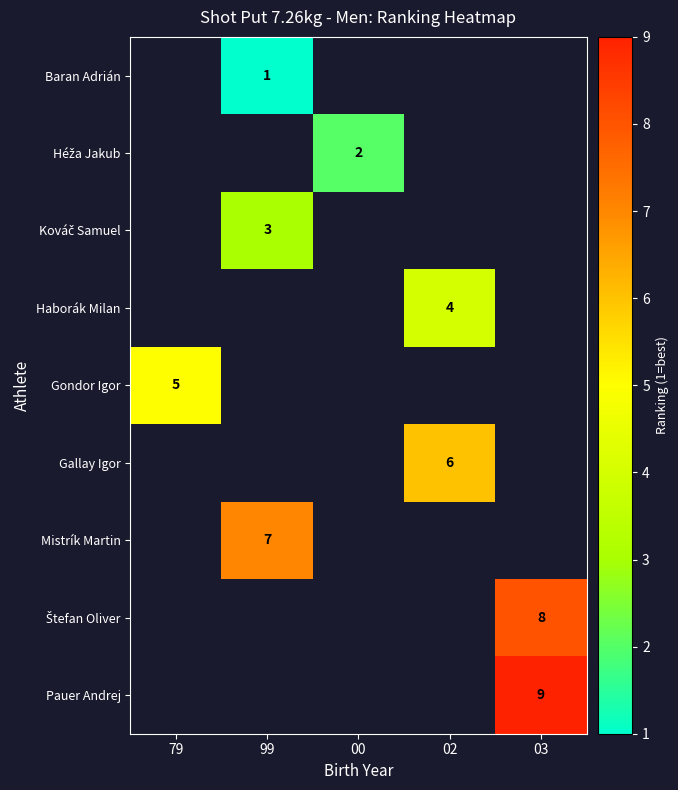

What is the minimum value shown in the chart?

1.0